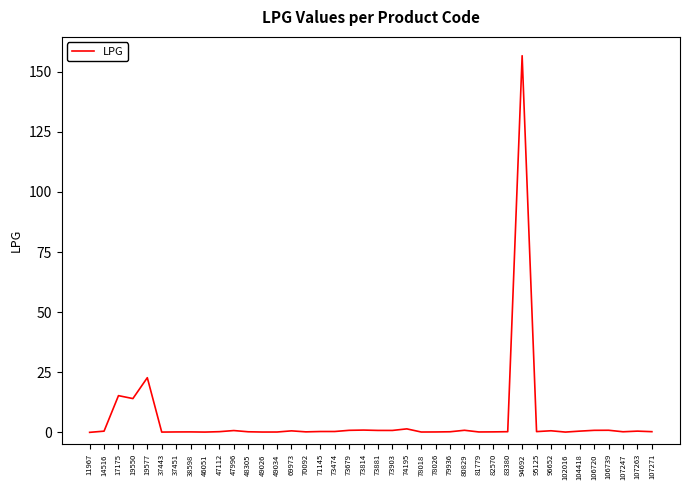

Does the chart have visible grid lines?

No